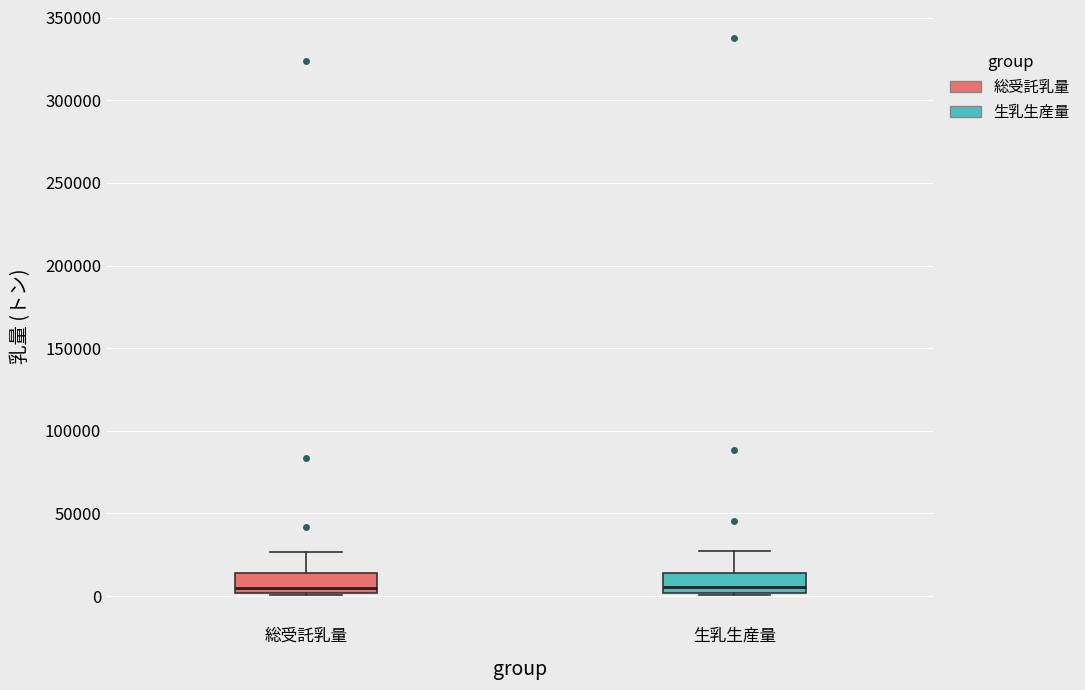

Where is the lower edge of the box for 総受託乳量 on the y-axis? The values are not printed on the chart, so give them approximately, as read against the axis.

0